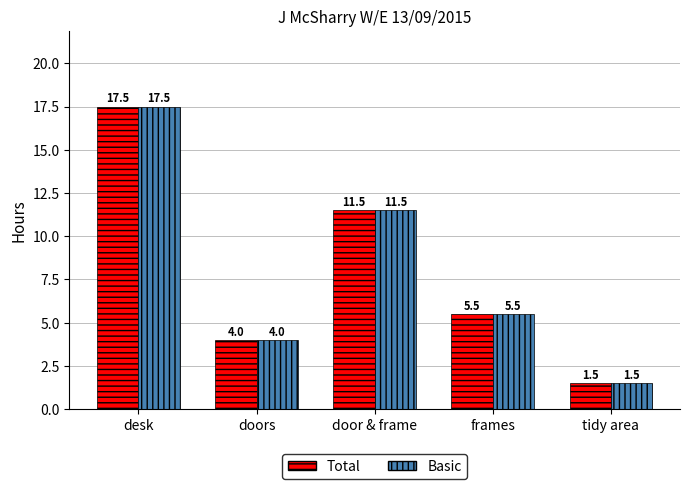

Where does the Basic series first go above 5?

desk